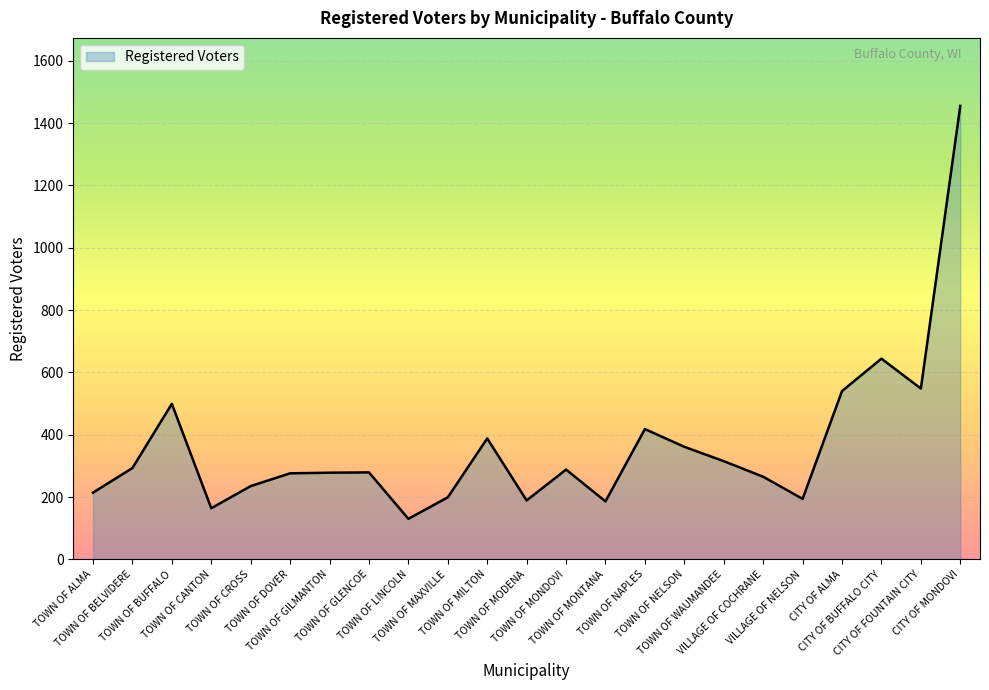

What is the maximum value shown in the chart?

1455